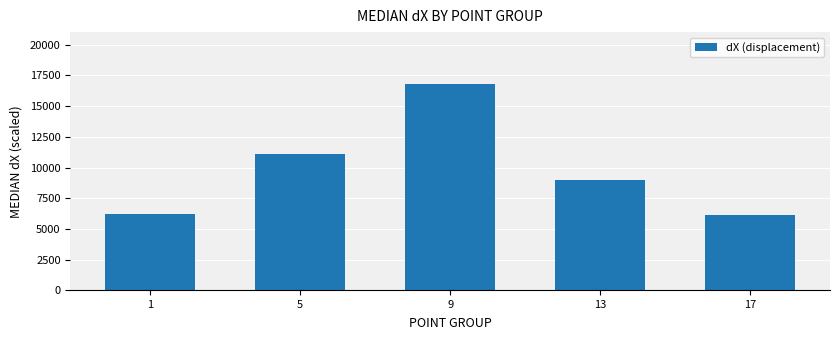

Reading right to left, list all the values displayed in this chart.

6139.5	8952.0	16818.0	11070.0	6232.5